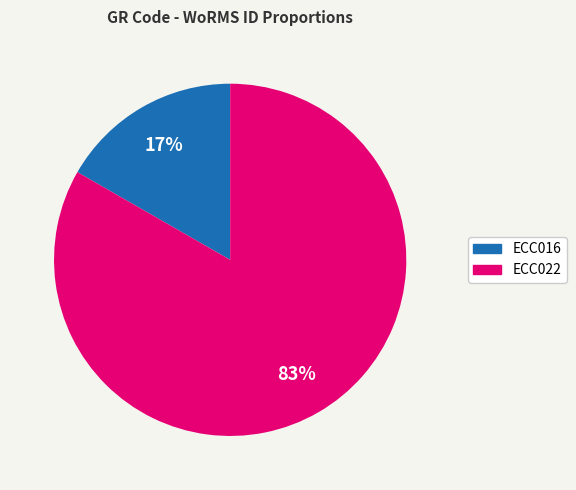

Rank the categories by value from highest to lowest.

ECC022, ECC016